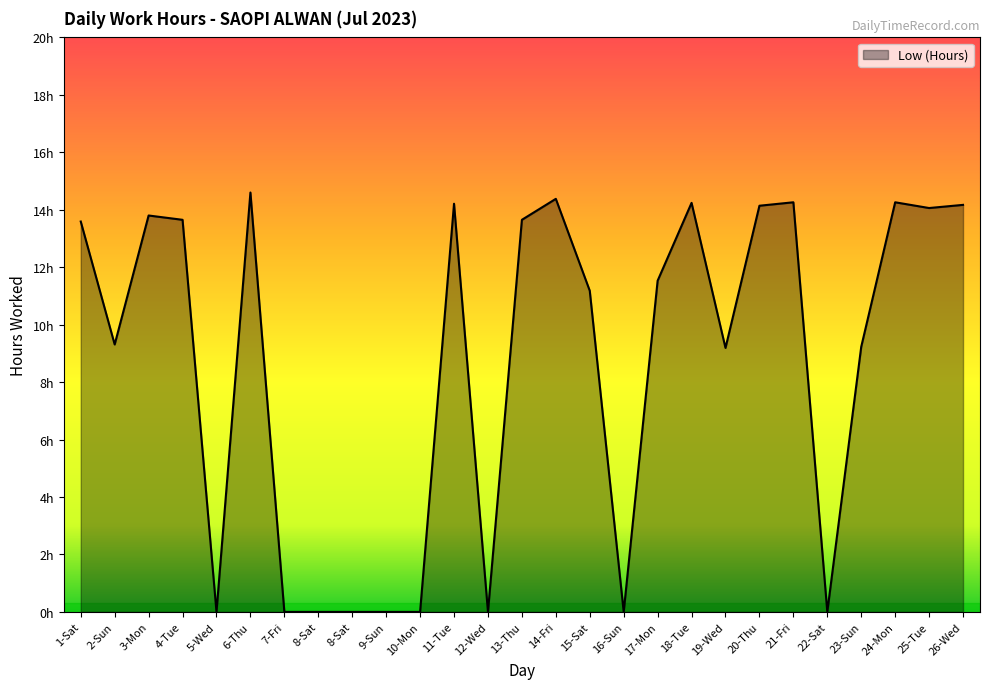

Reading left to right, extract all data points from this chart.

13.6	9.3	13.8	13.7	0.0	14.6	0.0	0.0	0.0	0.0	0.0	14.2	0.0	13.7	14.4	11.2	0.0	11.5	14.2	9.2	14.1	14.3	0.0	9.2	14.3	14.1	14.2